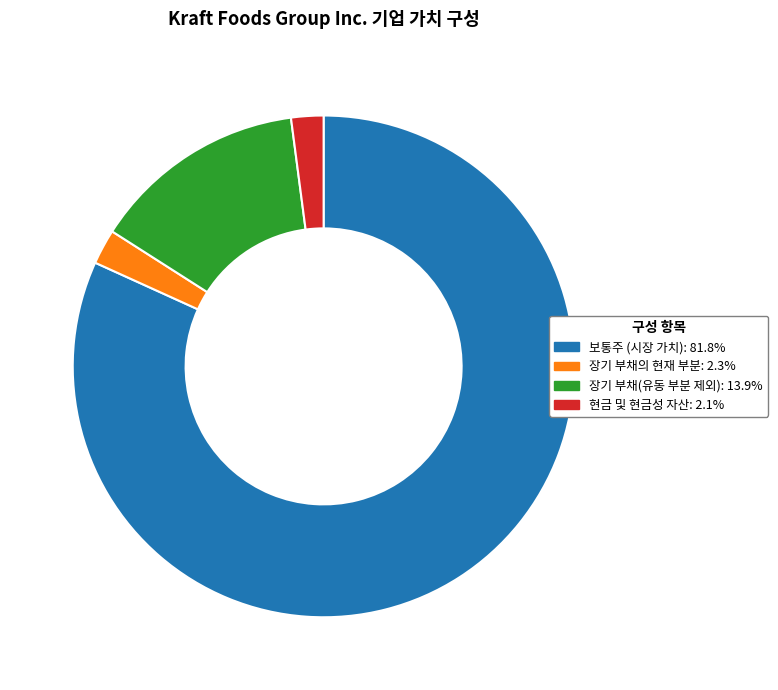

Does any single category account for the majority?

Yes